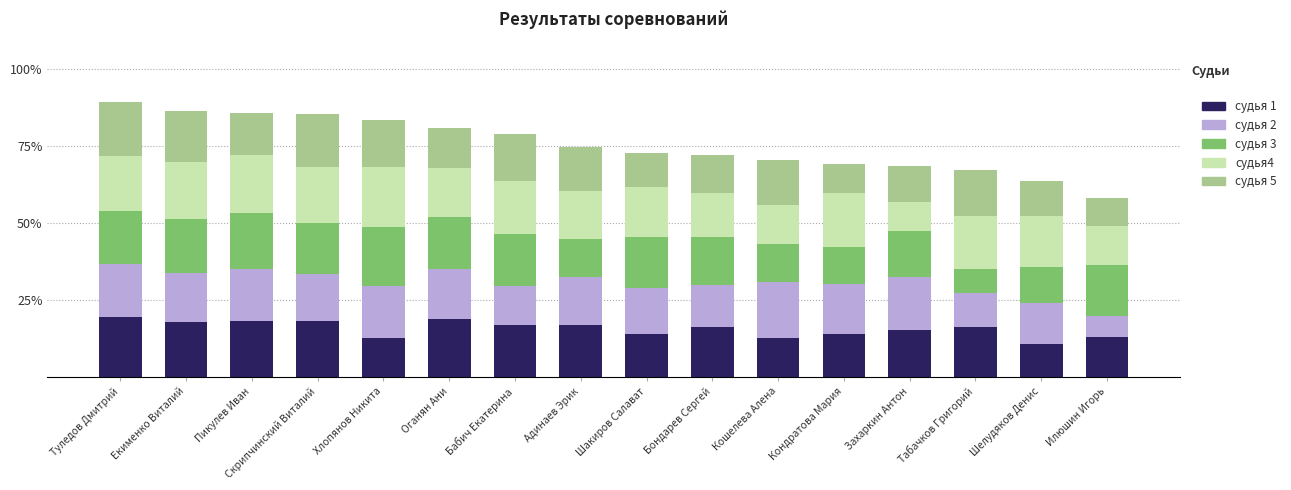

What is the total value across all series at Екименко Виталий?

86.3